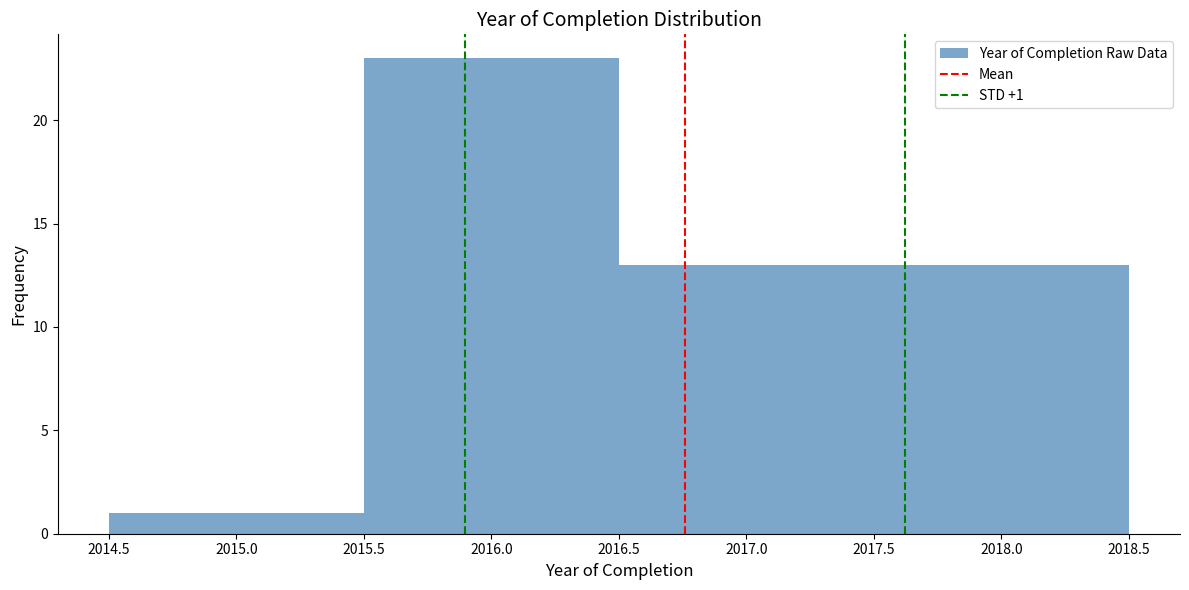

Over which range of the x-axis is the bar tallest?

2015.5 to 2016.5